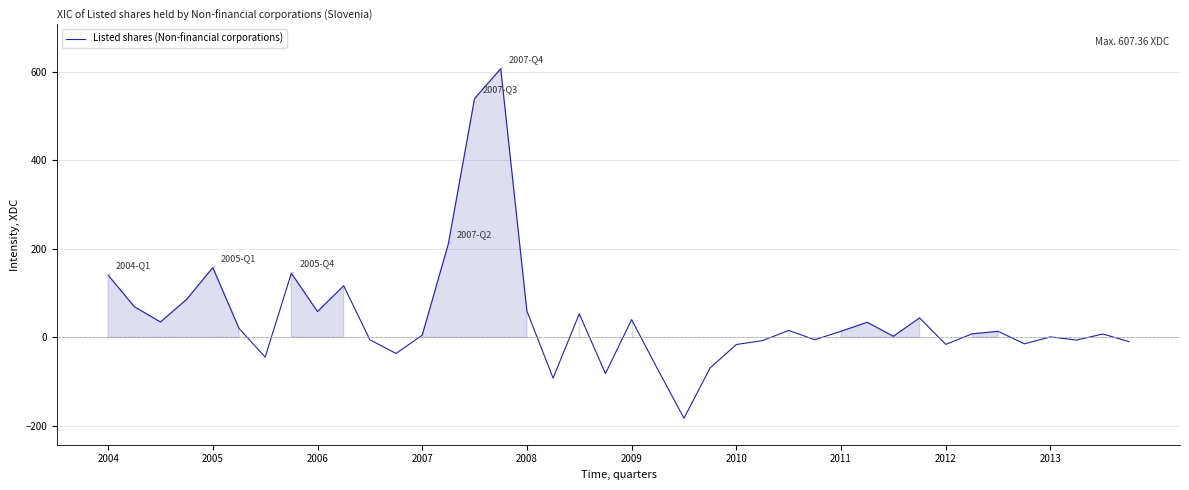

What is the minimum value shown in the chart?

-183.0